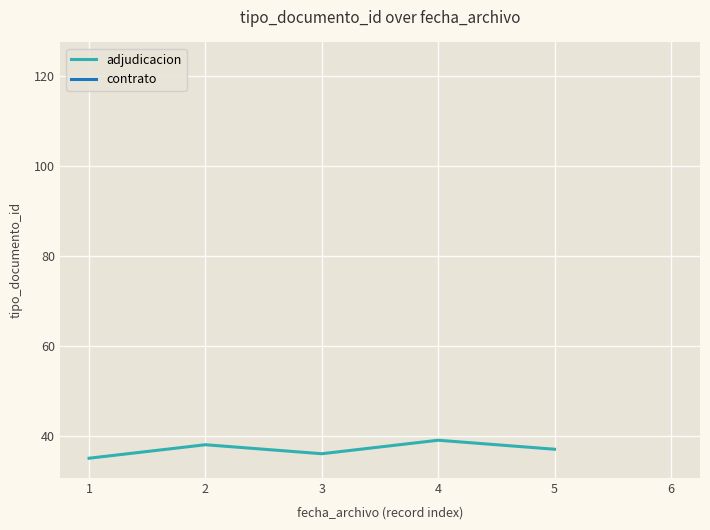

Approximately how many times larger is the value at 2 compared to 3?

1.1